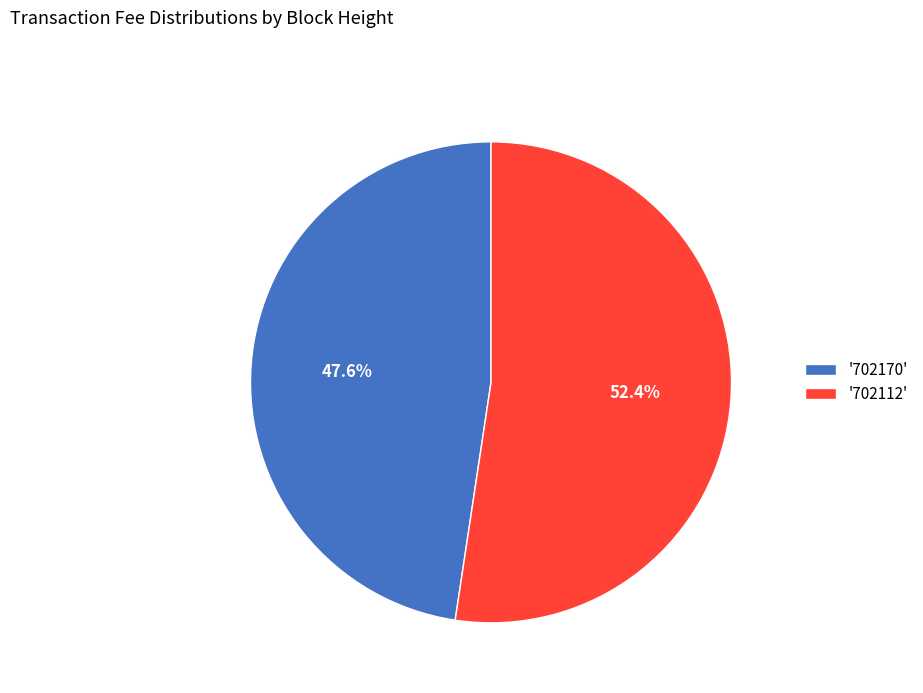

How many segments does this pie chart have?

2